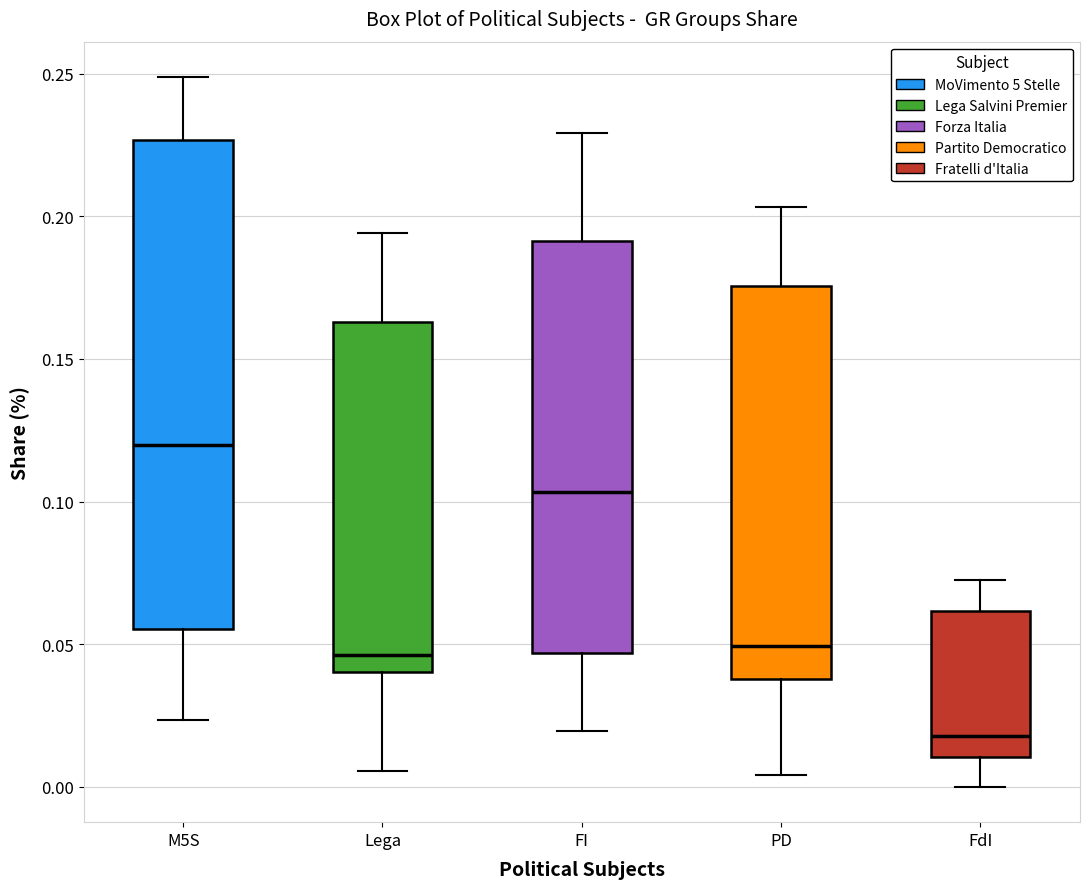

Comparing the boxes themselves (not the whiskers), which one is the tallest?

M5S